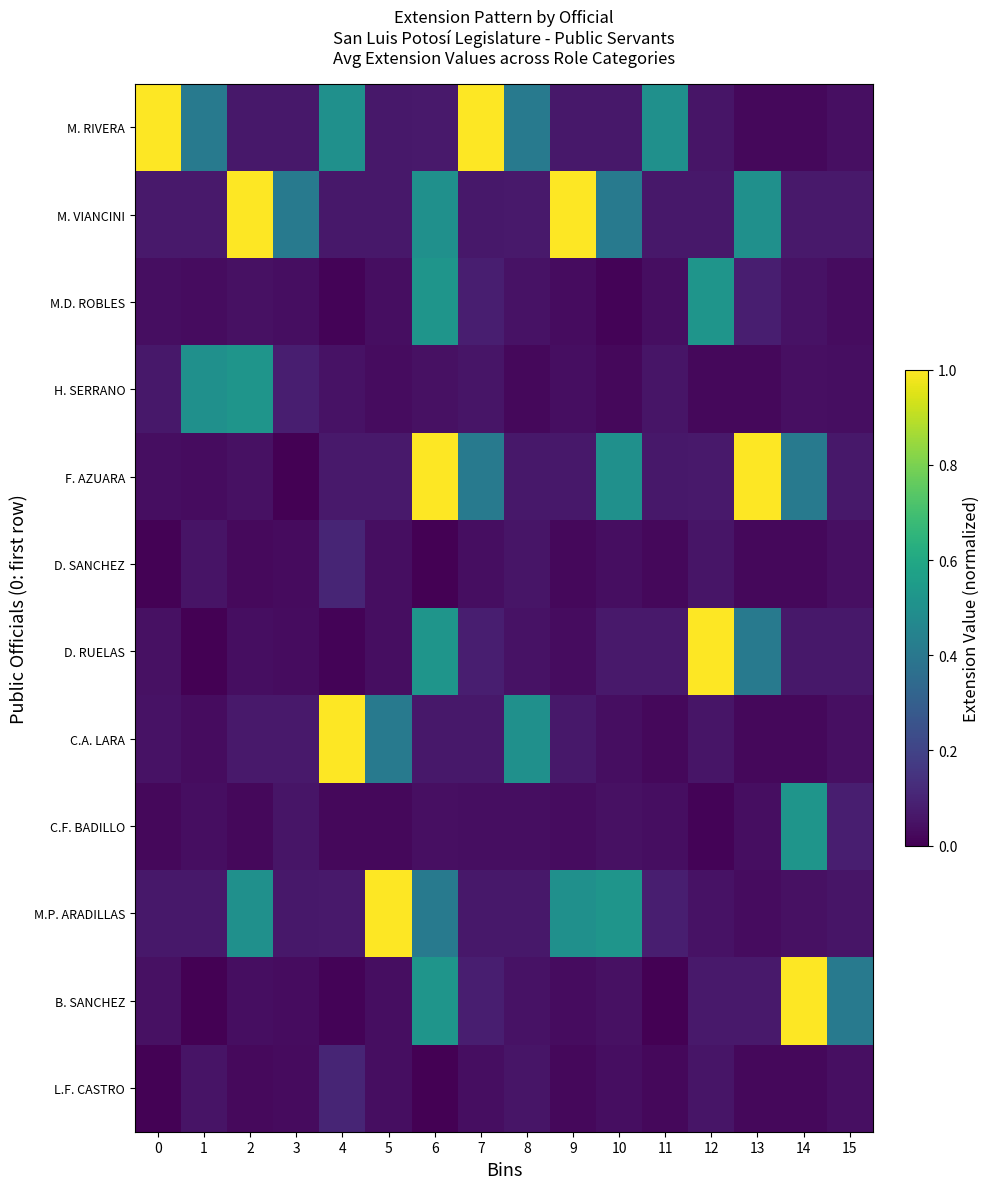

What is the maximum value shown in the chart?

1.0